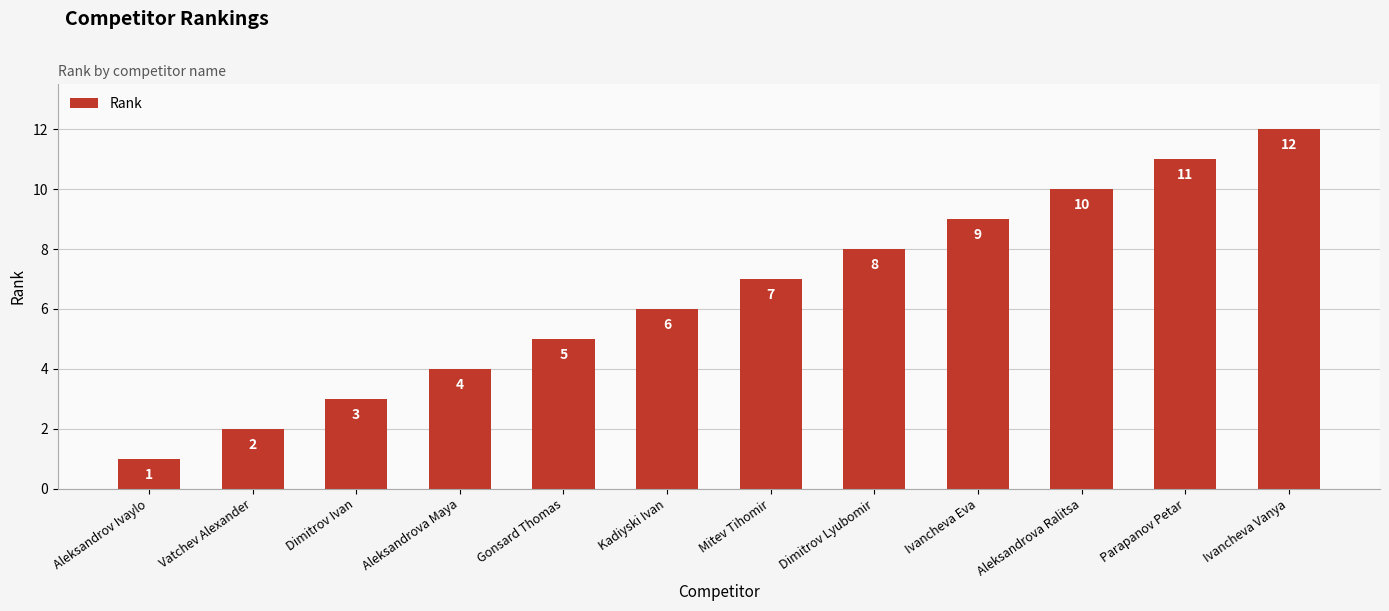

What position from the right is Aleksandrova Ralitsa?

3